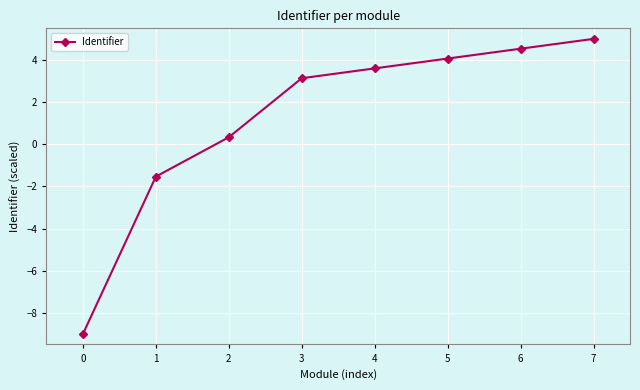

True or false: the data shows 5.0 at 7.

True